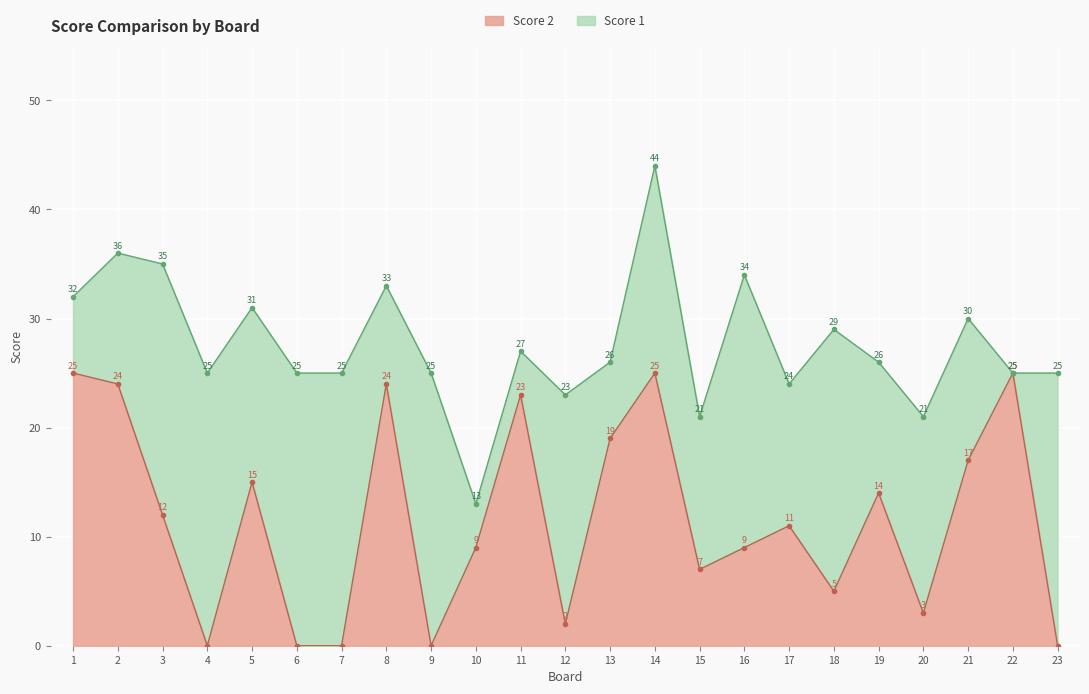

How many data points does each series have?

23